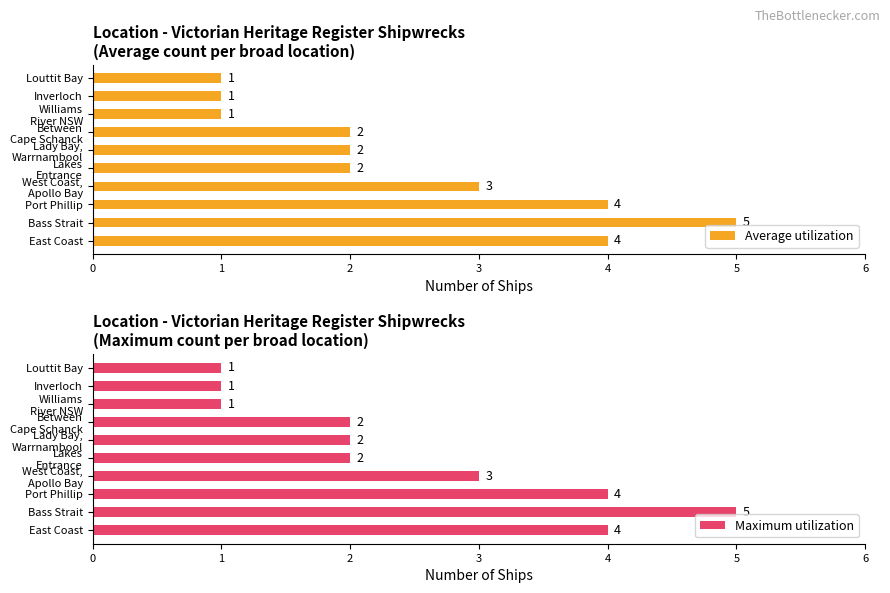

What is the difference between the second highest and second lowest values in the Average utilization series?

3